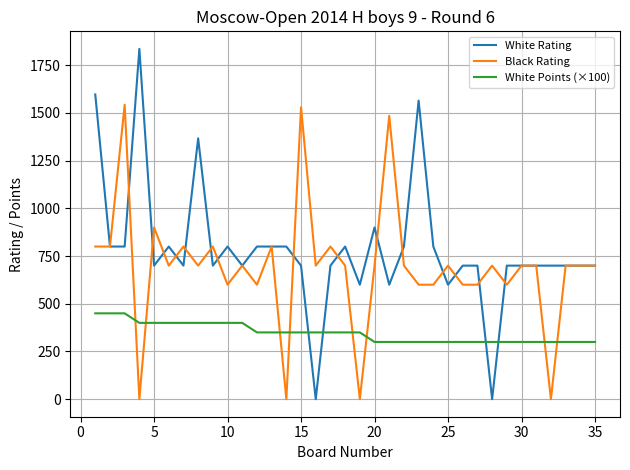

Which series has the largest total across all categories?

White Rating